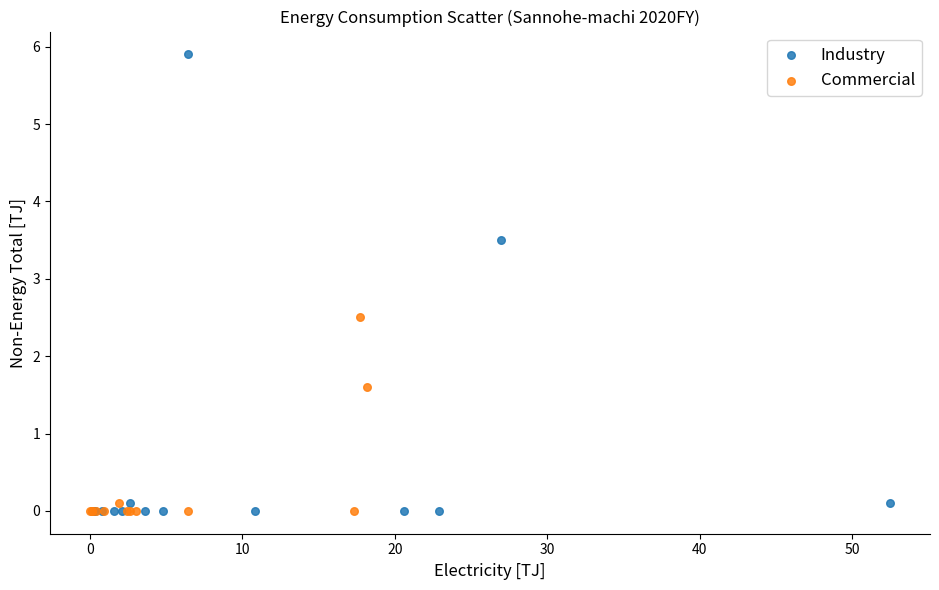

Which series has the largest Y range (max minus min)?

Industry